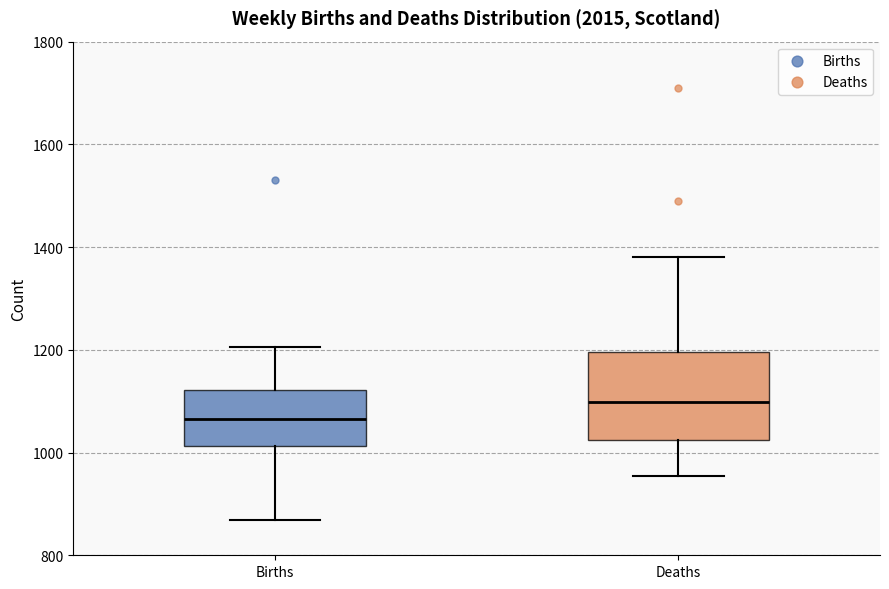

Reading left to right, read every box against the y-axis: the position of its median line, the range the box covers, and the ends of its whiskers. The values are not printed on the chart, so give them approximately, as read against the axis.

Births: median 1060, box 1020 to 1120, whiskers 860 to 1200
Deaths: median 1100, box 1020 to 1200, whiskers 960 to 1380